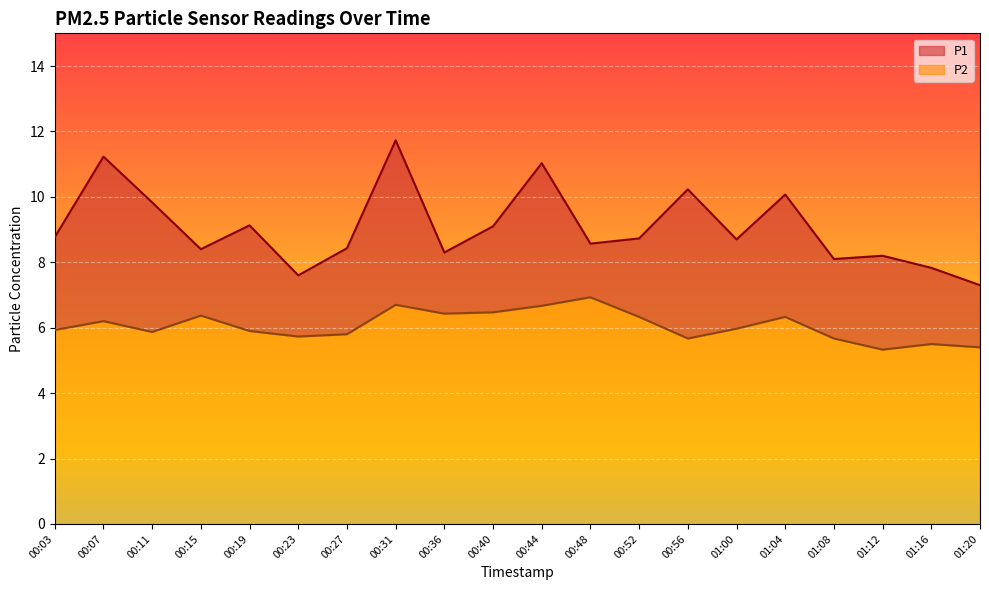

How many data points in P1 are less than 8?

3